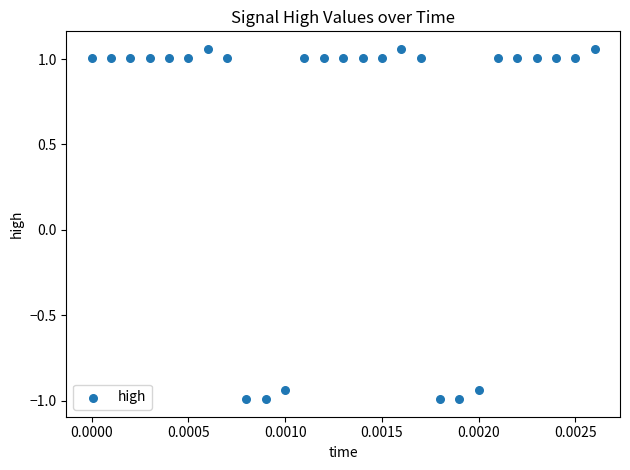

What is the range of Y values (max minus min)?

2.1